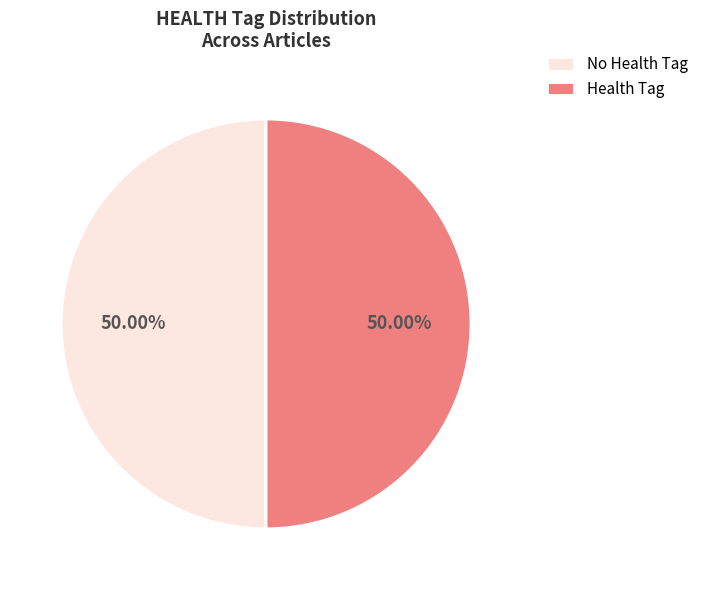

To the nearest percent, what is the average slice percentage?

50%